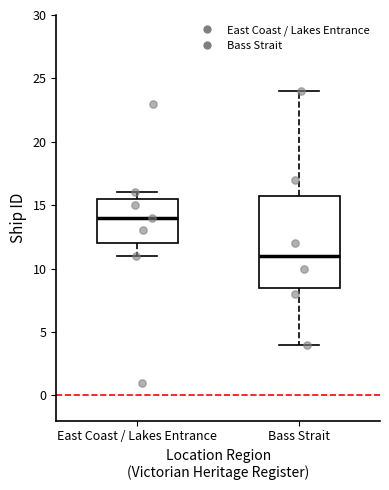

Which box is the tallest, from its lower edge to its upper edge?

Bass Strait